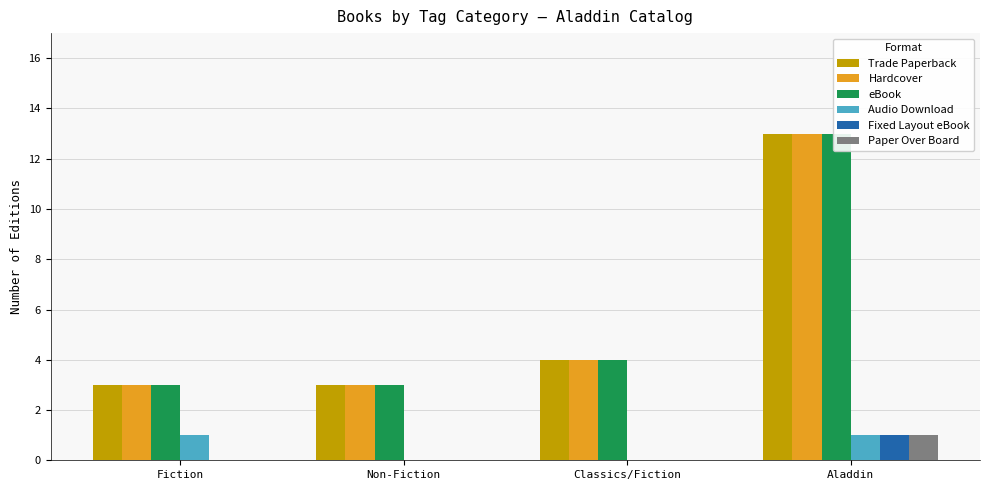

Reading left to right, what are all the values shown in this chart?

Trade Paperback: Fiction=3	Non-Fiction=3	Classics/Fiction=4	Aladdin=13
Hardcover: Fiction=3	Non-Fiction=3	Classics/Fiction=4	Aladdin=13
eBook: Fiction=3	Non-Fiction=3	Classics/Fiction=4	Aladdin=13
Audio Download: Fiction=1	Non-Fiction=0	Classics/Fiction=0	Aladdin=1
Fixed Layout eBook: Fiction=0	Non-Fiction=0	Classics/Fiction=0	Aladdin=1
Paper Over Board: Fiction=0	Non-Fiction=0	Classics/Fiction=0	Aladdin=1